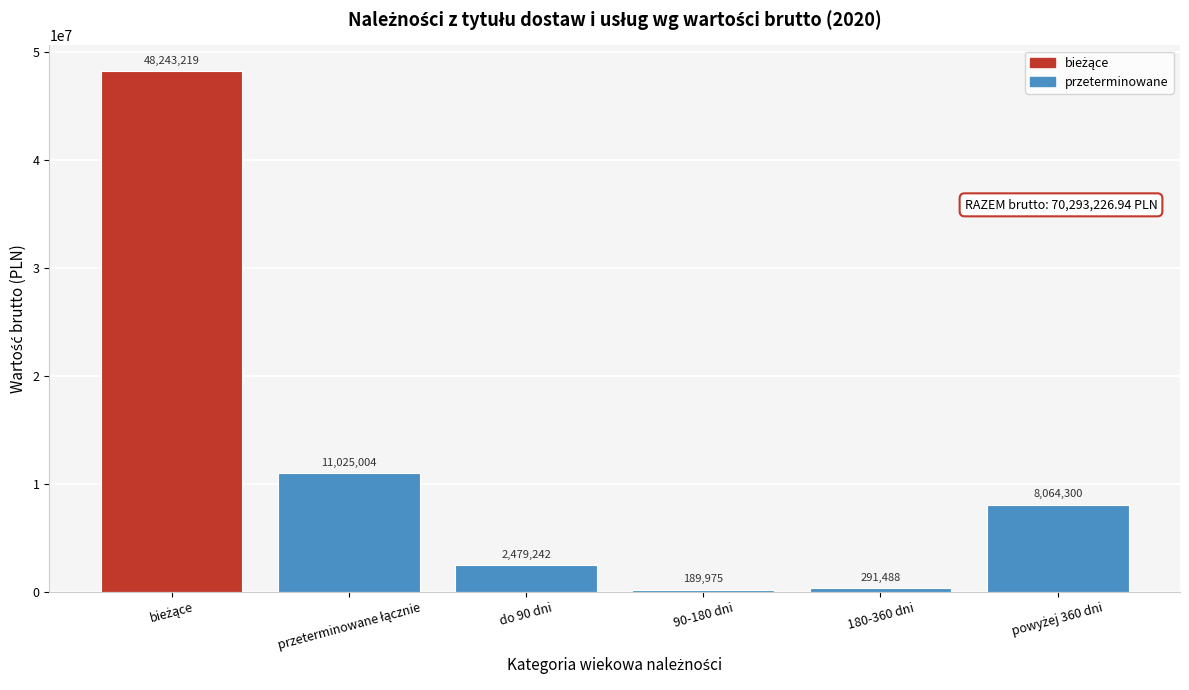

What is the approximate value at do 90 dni?

2479241.7